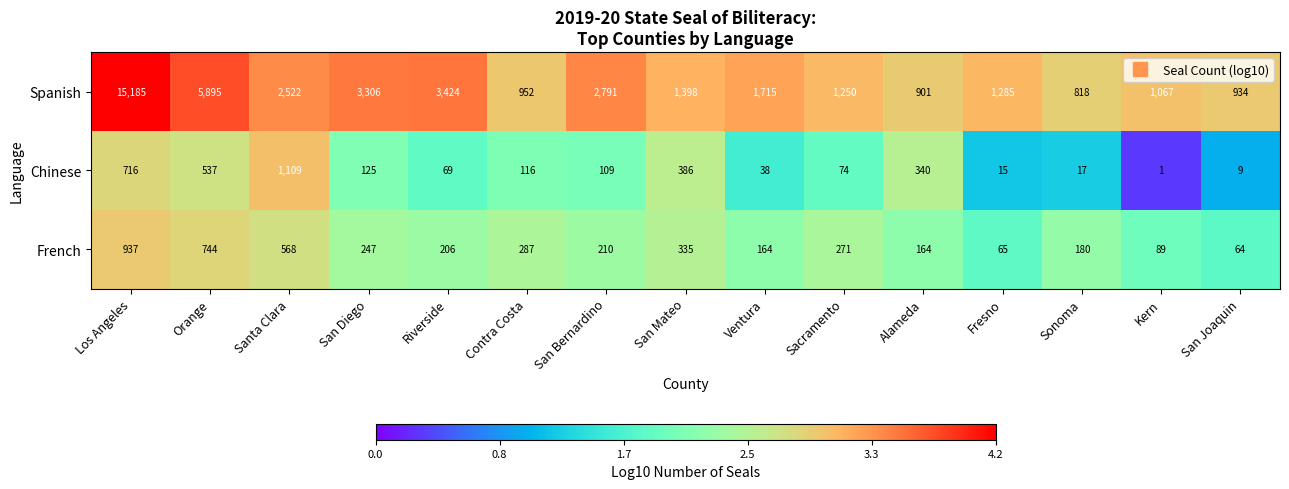

Is it true that French equals 247 at San Diego?

True